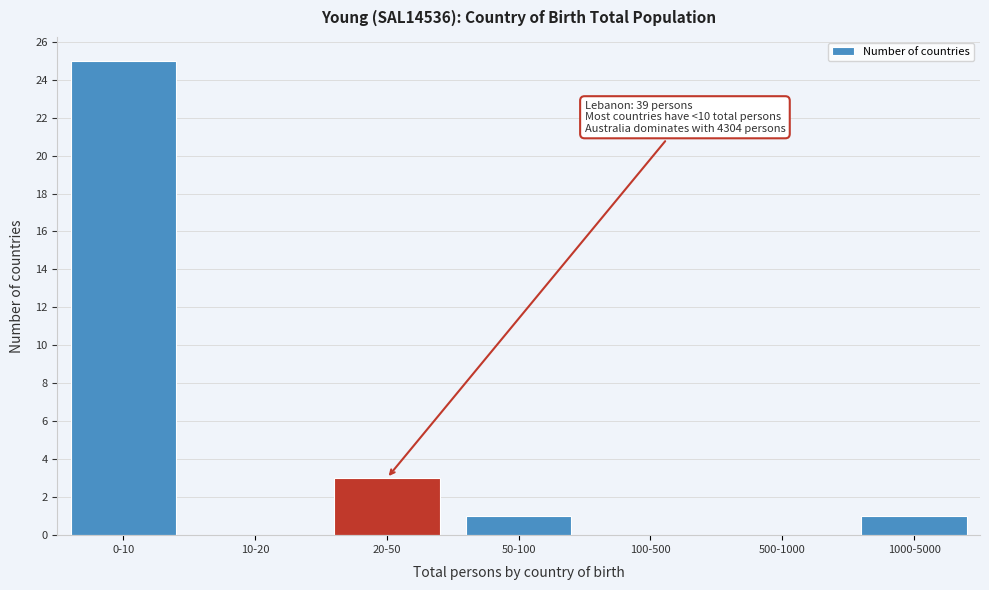

Reading left to right, what are all the values shown in this chart?

0-10=25	10-20=0	20-50=3	50-100=1	100-500=0	500-1000=0	1000-5000=1